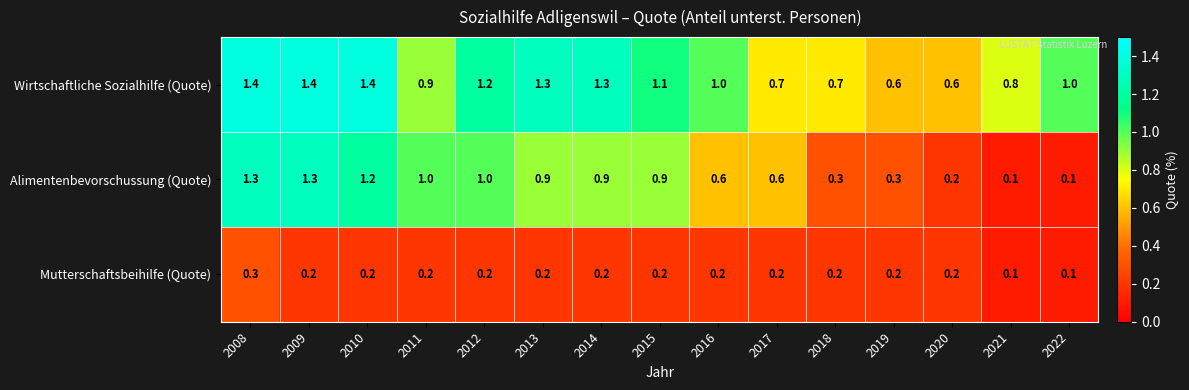

True or false: Wirtschaftliche Sozialhilfe (Quote) has a value of 0.3 at 2019.

False